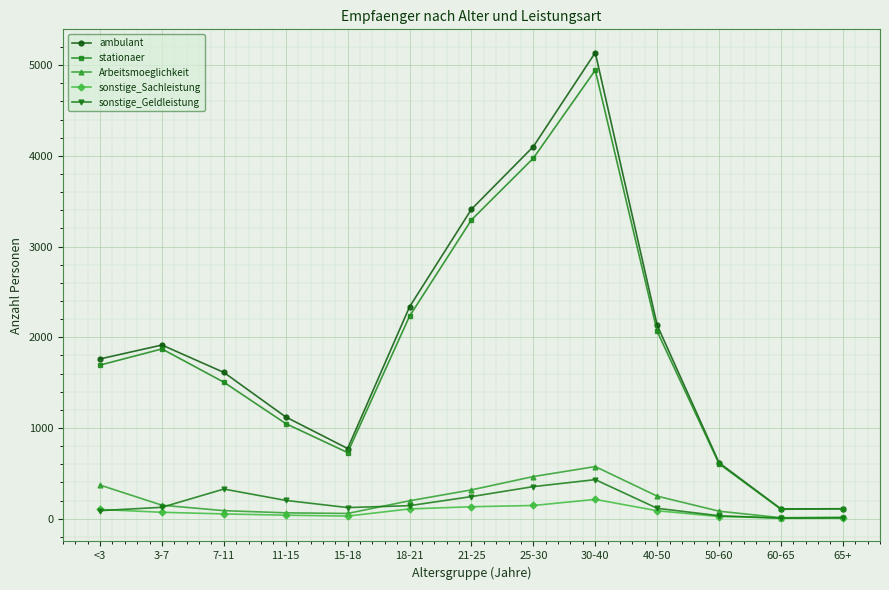

What is the sum of all sonstige_Geldleistung values?

2204